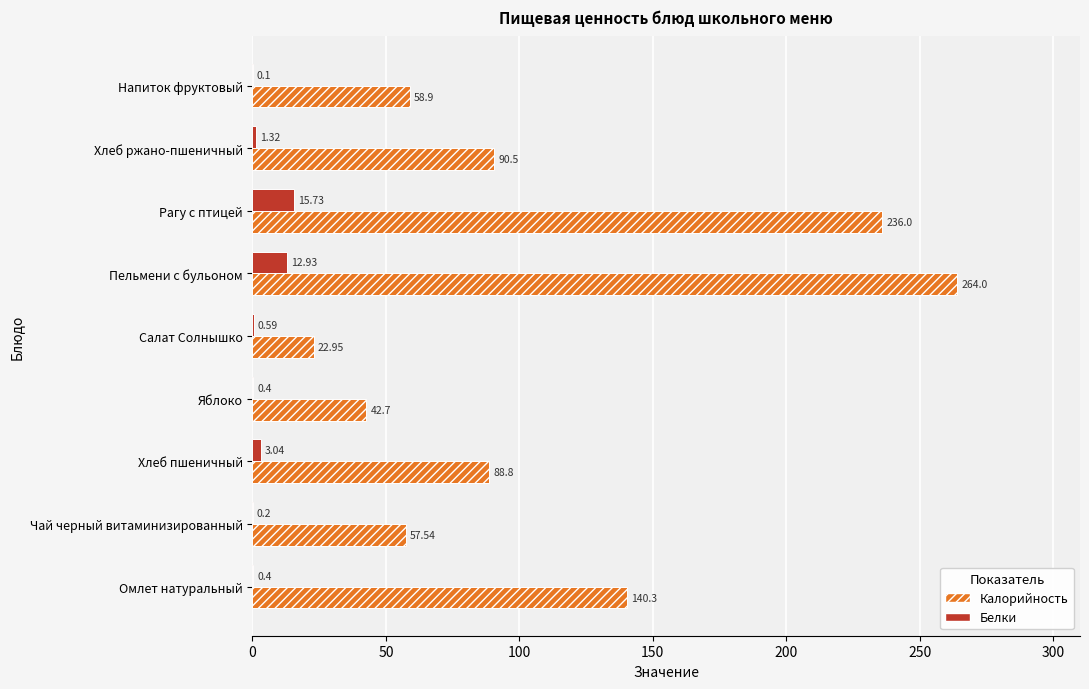

What is the sum of the Белки values at Пельмени с бульоном and Чай черный витаминизированный?

13.1